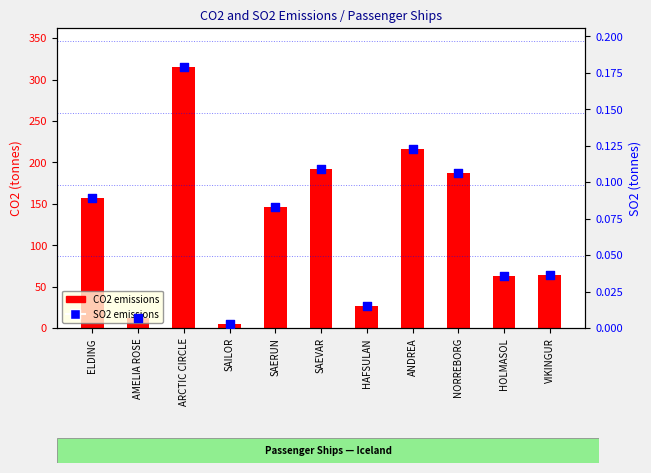

At how many categories does at least one series exceed 111?

6